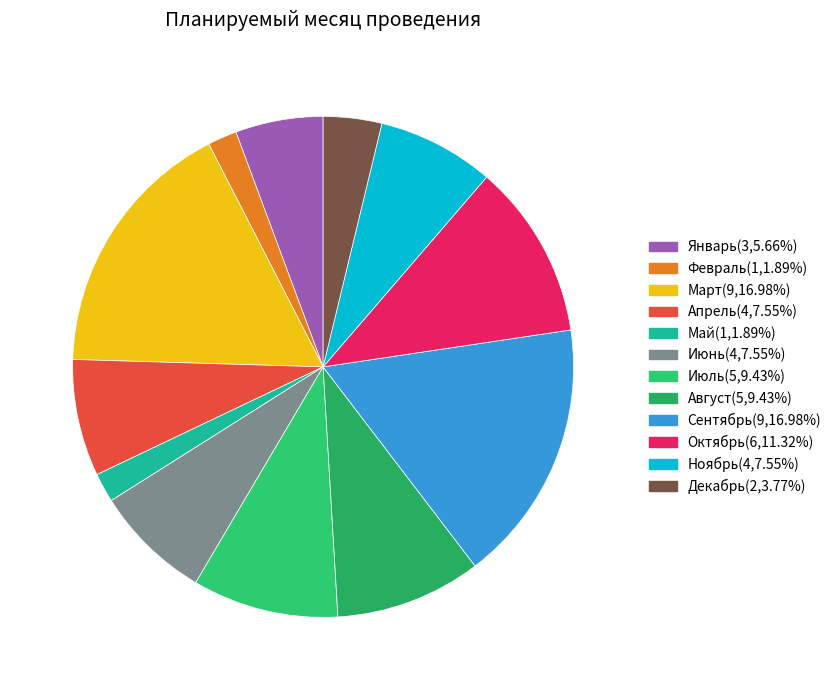

How many segments does this pie chart have?

12